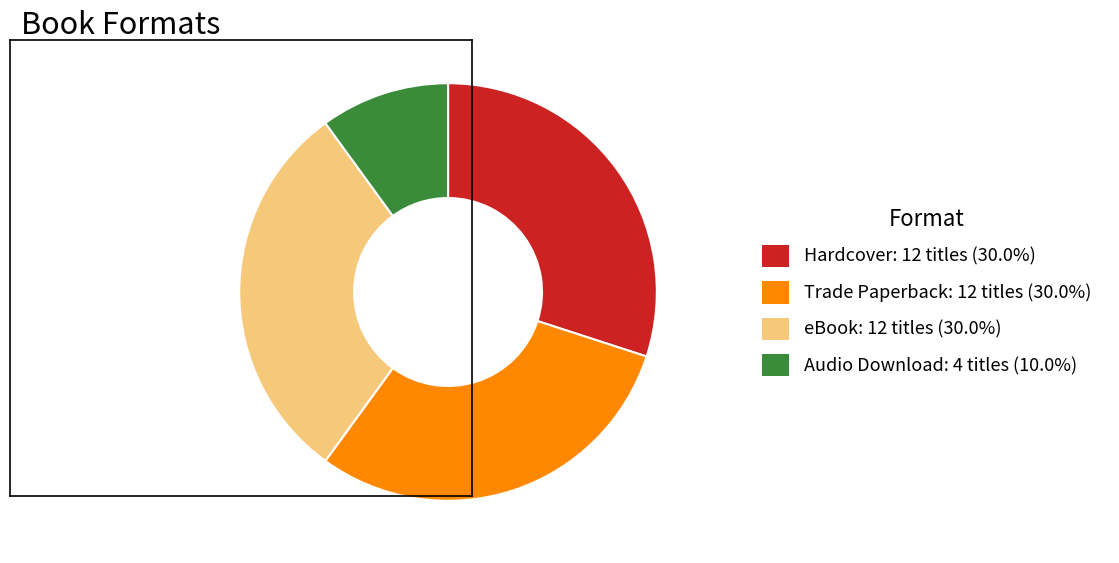

Combined, do Trade Paperback and Audio Download account for over 50%?

No